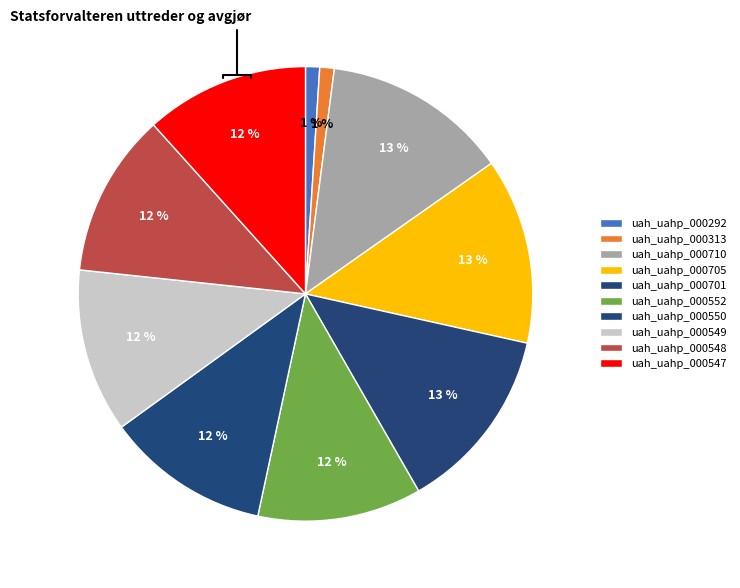

The uah_uahp_000550 slice represents 12% of the pie. True or false?

True